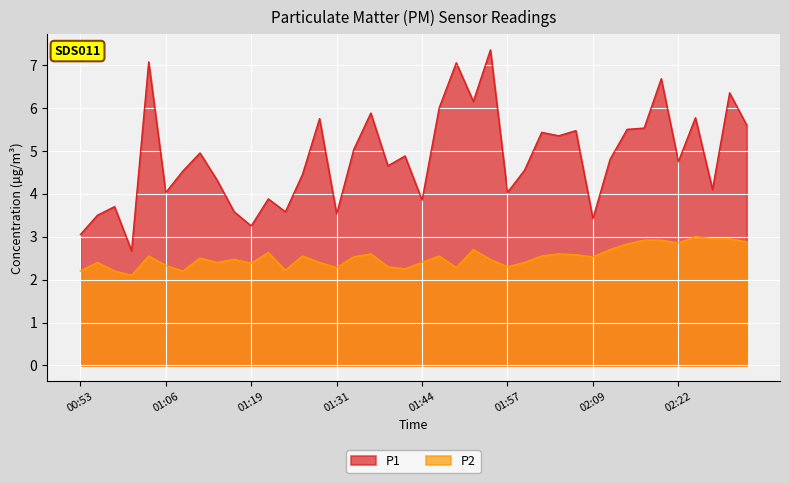

Reading left to right, extract all data points from this chart.

P1: 3.0	3.5	3.7	2.7	7.1	4.0	4.5	5.0	4.3	3.6	3.2	3.9	3.6	4.5	5.8	3.5	5.0	5.9	4.7	4.9	3.9	6.0	7.0	6.2	7.3	4.0	4.5	5.4	5.3	5.5	3.4	4.8	5.5	5.5	6.7	4.8	5.8	4.1	6.3	5.6
P2: 2.2	2.4	2.2	2.1	2.5	2.3	2.2	2.5	2.4	2.5	2.4	2.6	2.2	2.5	2.4	2.3	2.5	2.6	2.3	2.2	2.4	2.5	2.3	2.7	2.5	2.3	2.4	2.5	2.6	2.6	2.5	2.7	2.8	2.9	2.9	2.9	3.0	3.0	3.0	2.9